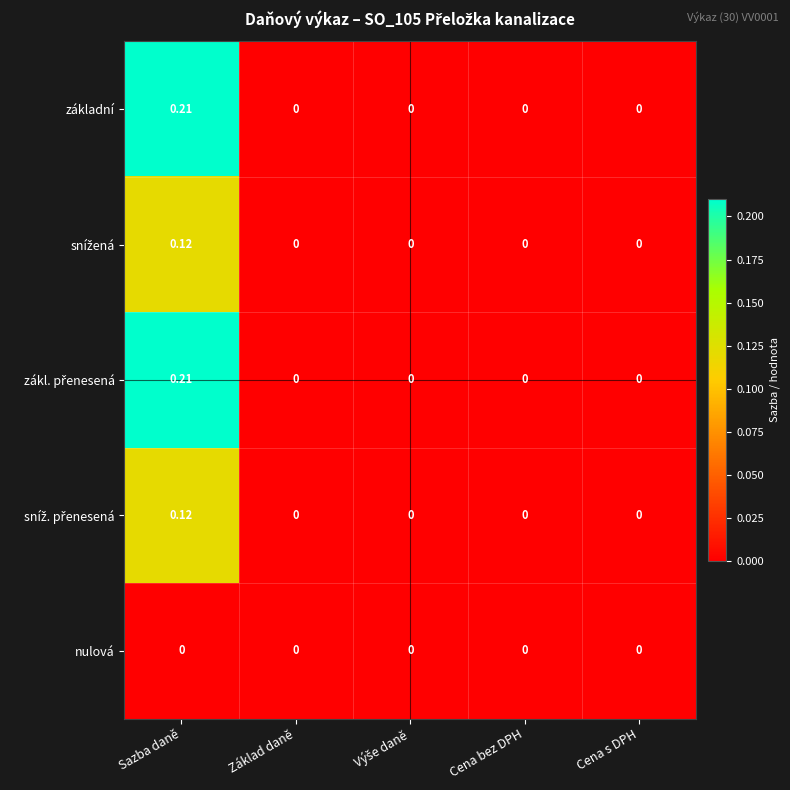

At which category is the sum across all series the highest?

Sazba daně